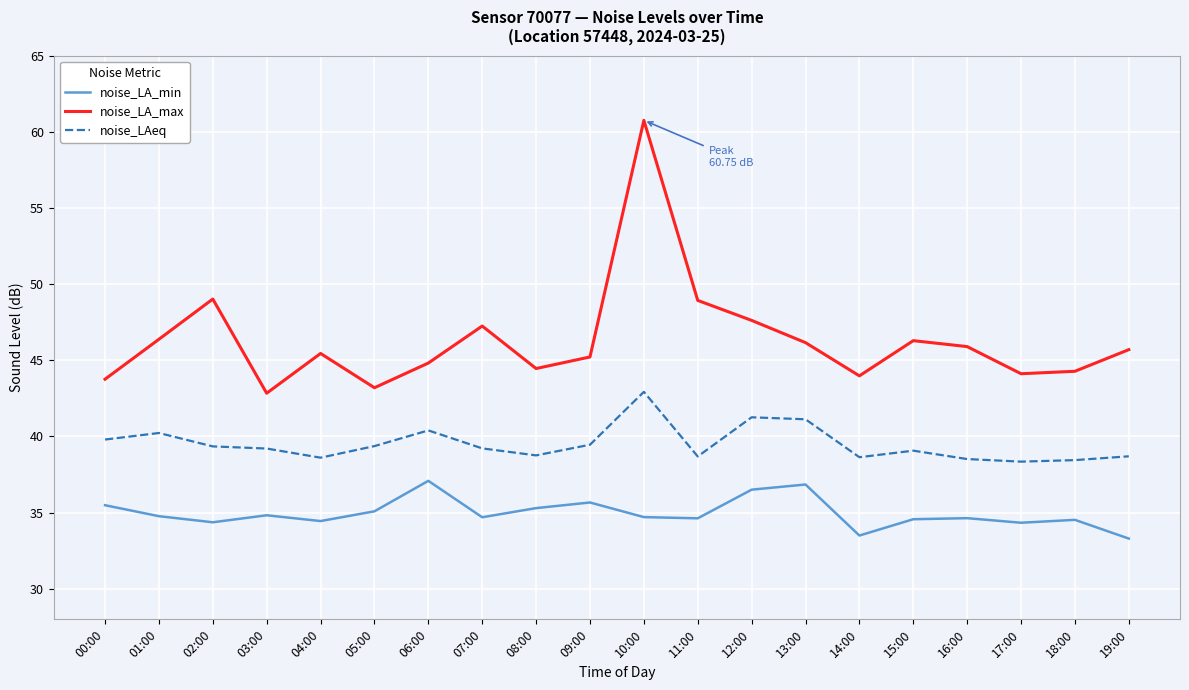

True or false: noise_LA_min and noise_LA_max cross at least once.

False